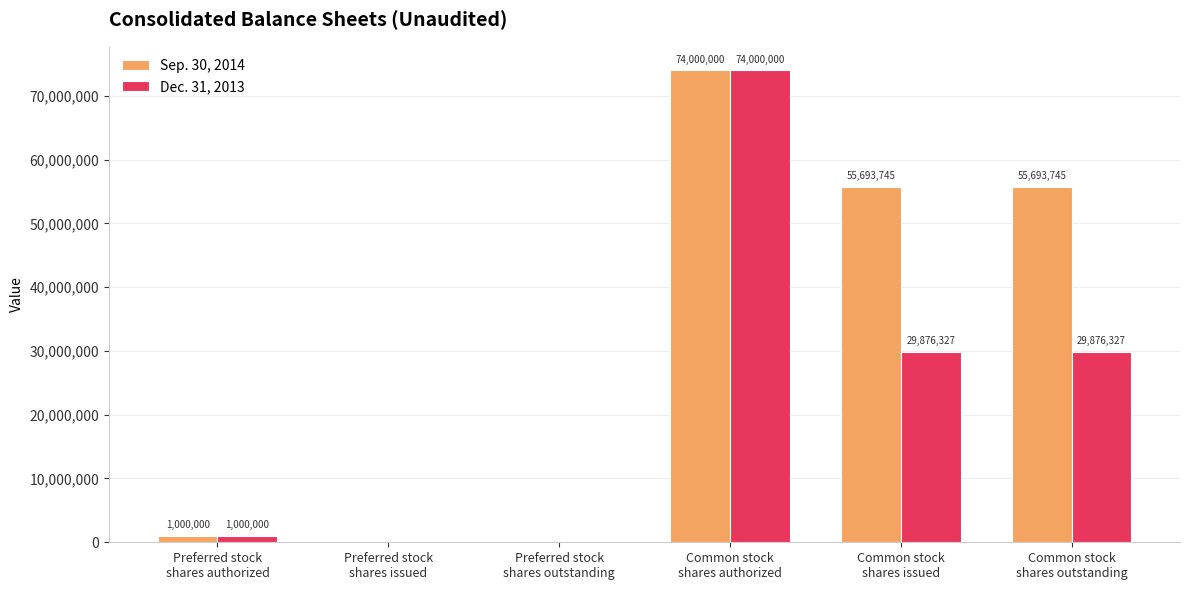

What is the greatest value displayed?

74000000